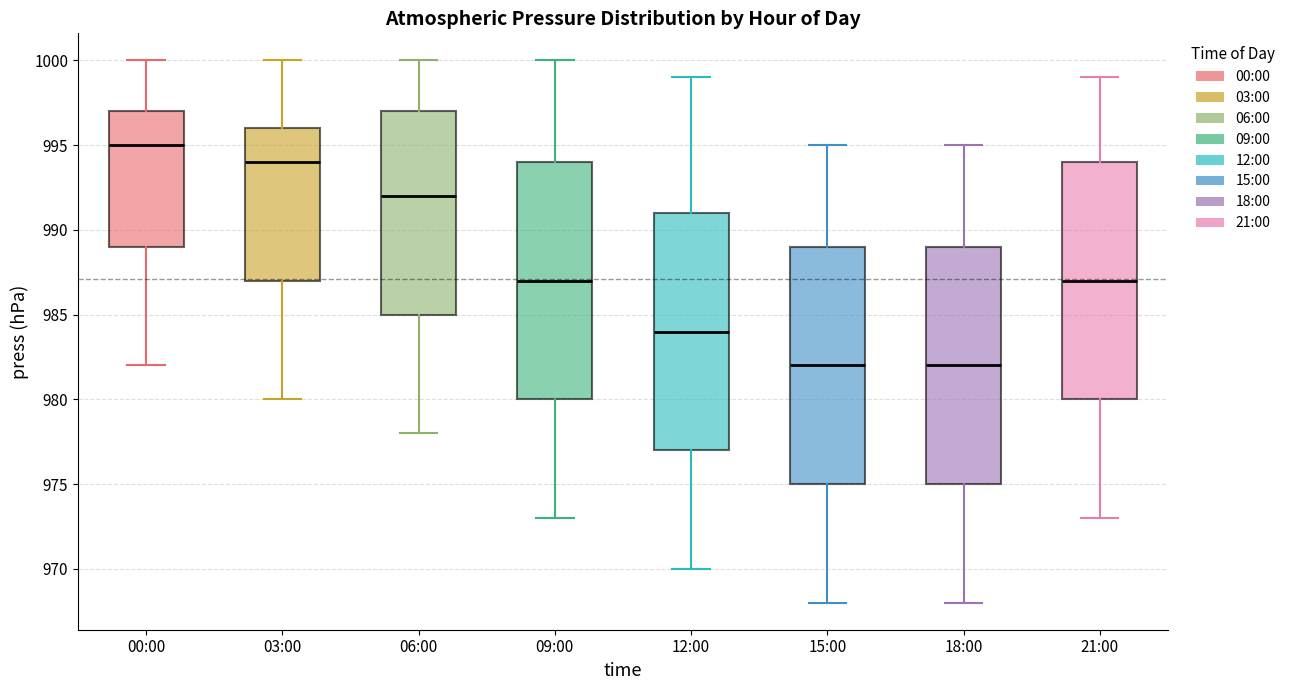

Reading left to right, transcribe this box plot: for each box, give where its median line is, the range the box spans, and where its two whiskers end, as read against the y-axis. The values are not printed on the chart, so give them approximately, as read against the axis.

00:00: median 995, box 989 to 997, whiskers 982 to 1000
03:00: median 994, box 987 to 996, whiskers 980 to 1000
06:00: median 992, box 985 to 997, whiskers 978 to 1000
09:00: median 987, box 980 to 994, whiskers 973 to 1000
12:00: median 984, box 977 to 991, whiskers 970 to 999
15:00: median 982, box 975 to 989, whiskers 968 to 995
18:00: median 982, box 975 to 989, whiskers 968 to 995
21:00: median 987, box 980 to 994, whiskers 973 to 999